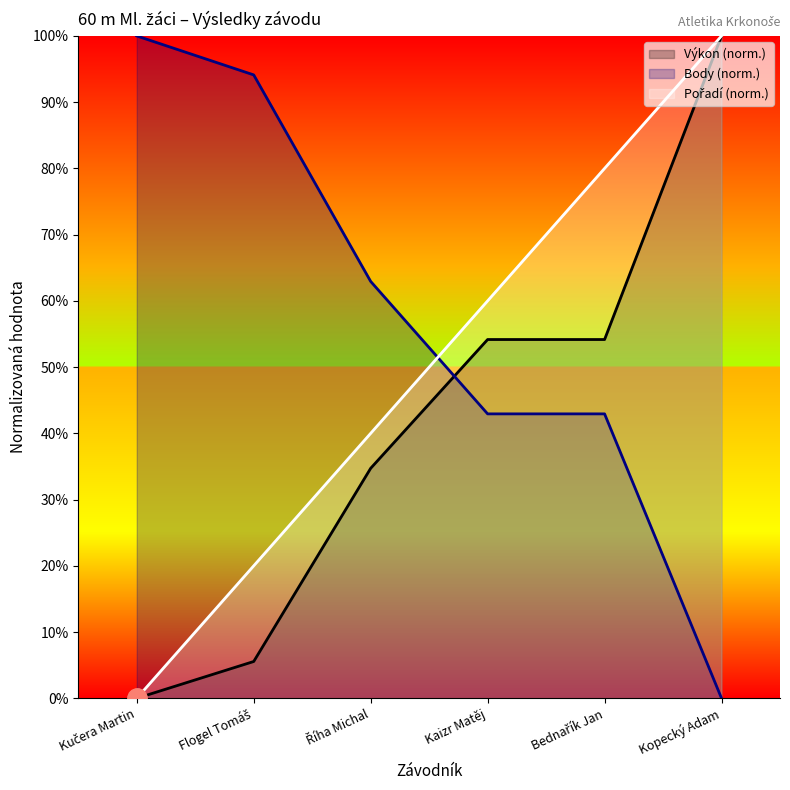

Count the number of categories in the chart.

6